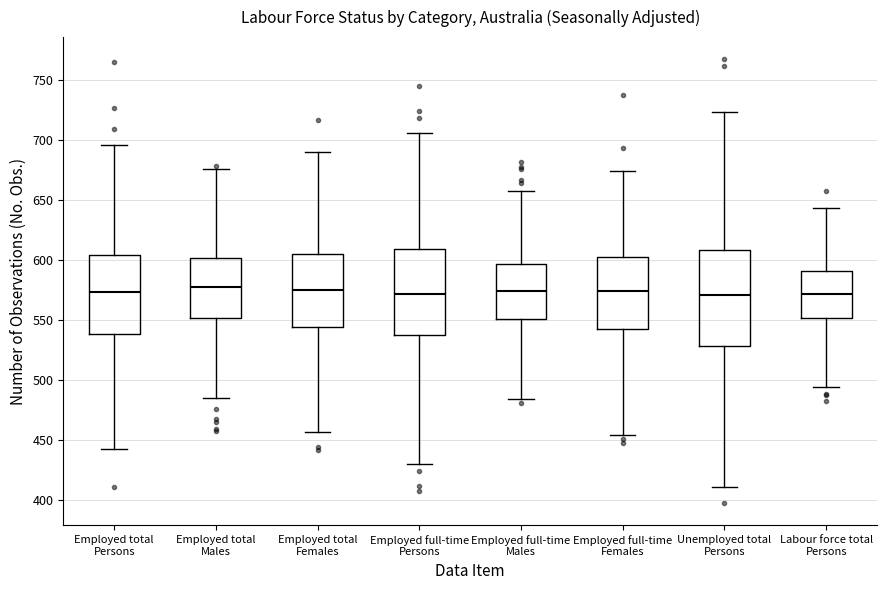

Where does the lower whisker of the box for Employed total Females end on the y-axis? The values are not printed on the chart, so give them approximately, as read against the axis.

455